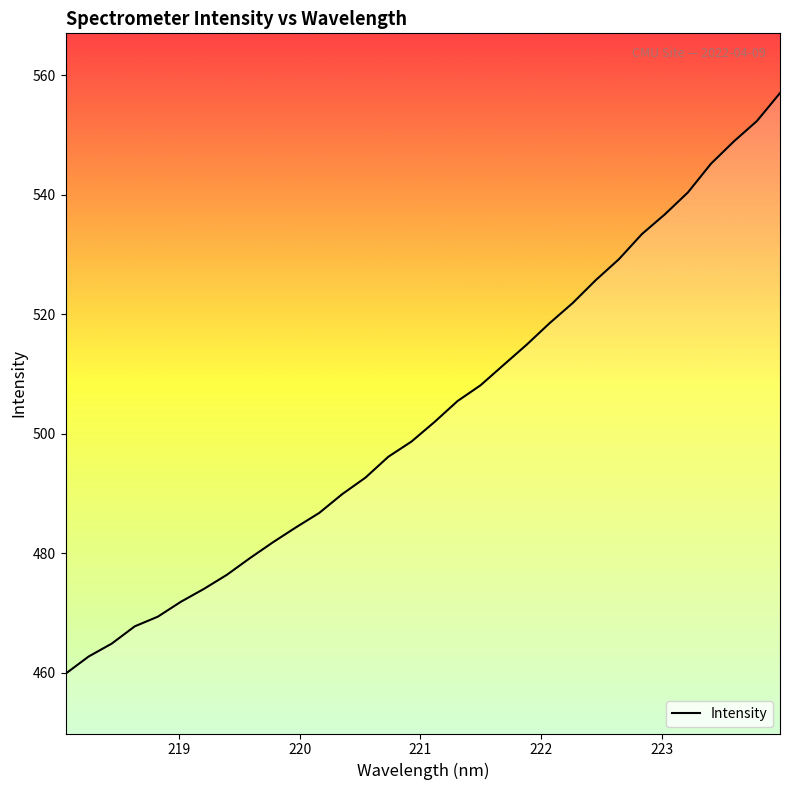

True or false: there are more than 0 points higher than both neighbors.

False